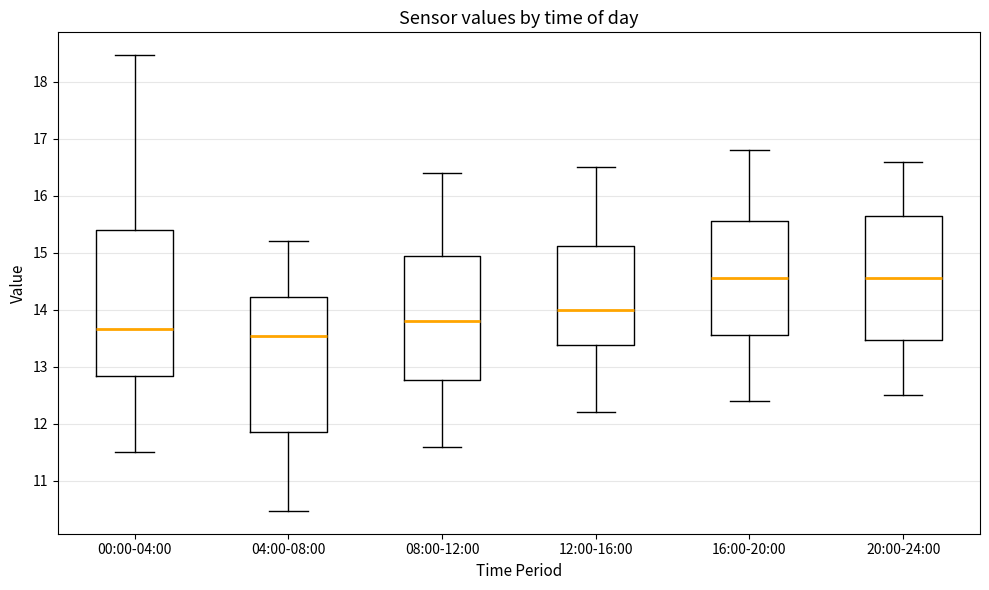

Where is the upper edge of the box for 04:00-08:00 on the y-axis? The values are not printed on the chart, so give them approximately, as read against the axis.

14.2